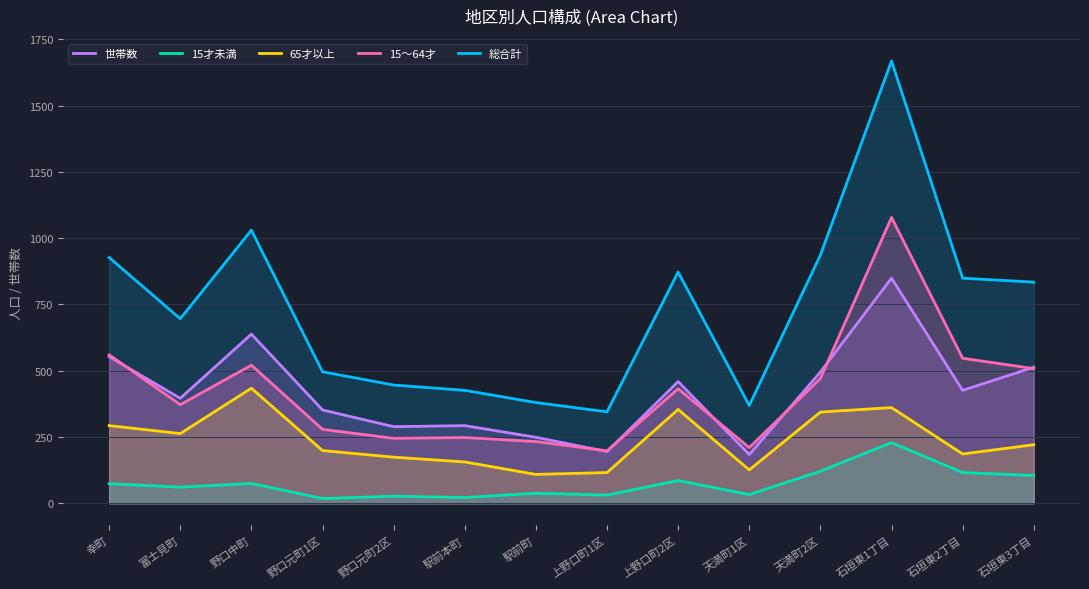

What is the label of the 6th point from the left?

駅前本町